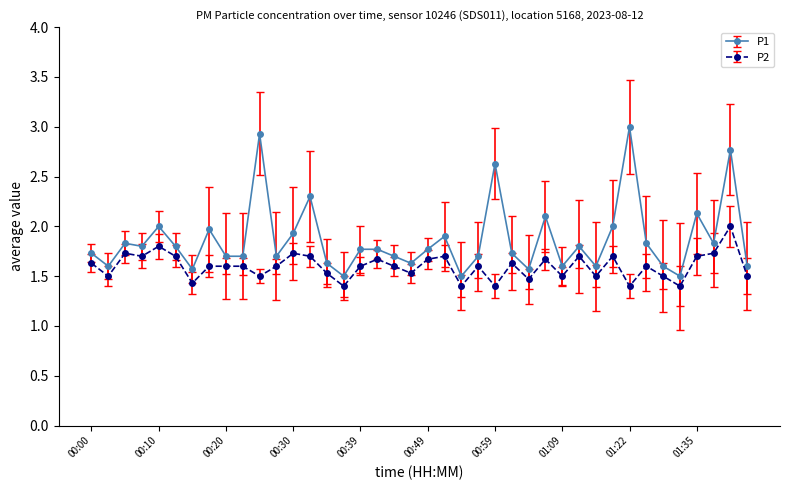

Reading right to left, extract all data points from this chart.

P1: 1.6	2.8	1.8	2.1	1.5	1.6	1.8	3.0	2.0	1.6	1.8	1.6	2.1	1.6	1.7	2.6	1.7	1.5	1.9	1.8	1.6	1.7	1.8	1.8	1.5	1.6	2.3	1.9	1.7	2.9	1.7	1.7	2.0	1.6	1.8	2.0	1.8	1.8	1.6	1.7
P2: 1.5	2.0	1.7	1.7	1.4	1.5	1.6	1.4	1.7	1.5	1.7	1.5	1.7	1.5	1.6	1.4	1.6	1.4	1.7	1.7	1.5	1.6	1.7	1.6	1.4	1.5	1.7	1.7	1.6	1.5	1.6	1.6	1.6	1.4	1.7	1.8	1.7	1.7	1.5	1.6